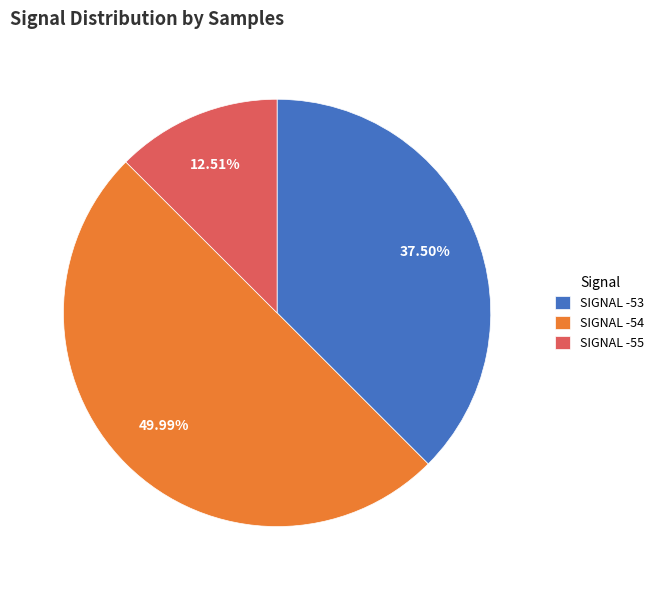

Approximately how many times larger is the value at SIGNAL -53 compared to SIGNAL -54?

0.8